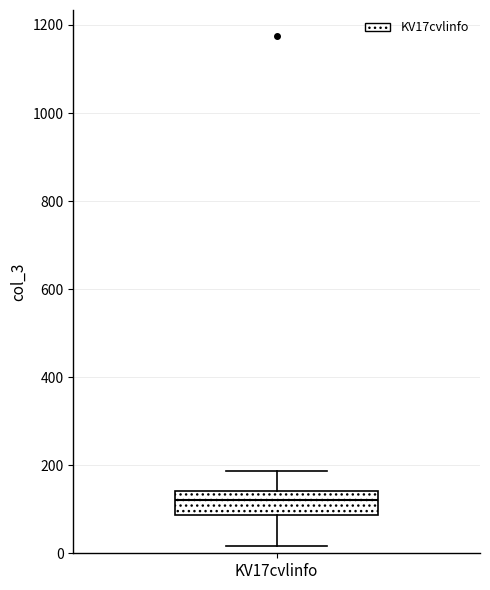

Transcribe this box plot: give where the median line is, the range the box spans, and where the two whiskers end, as read against the y-axis. The values are not printed on the chart, so give them approximately, as read against the axis.

median 120, box 80 to 140, whiskers 20 to 180